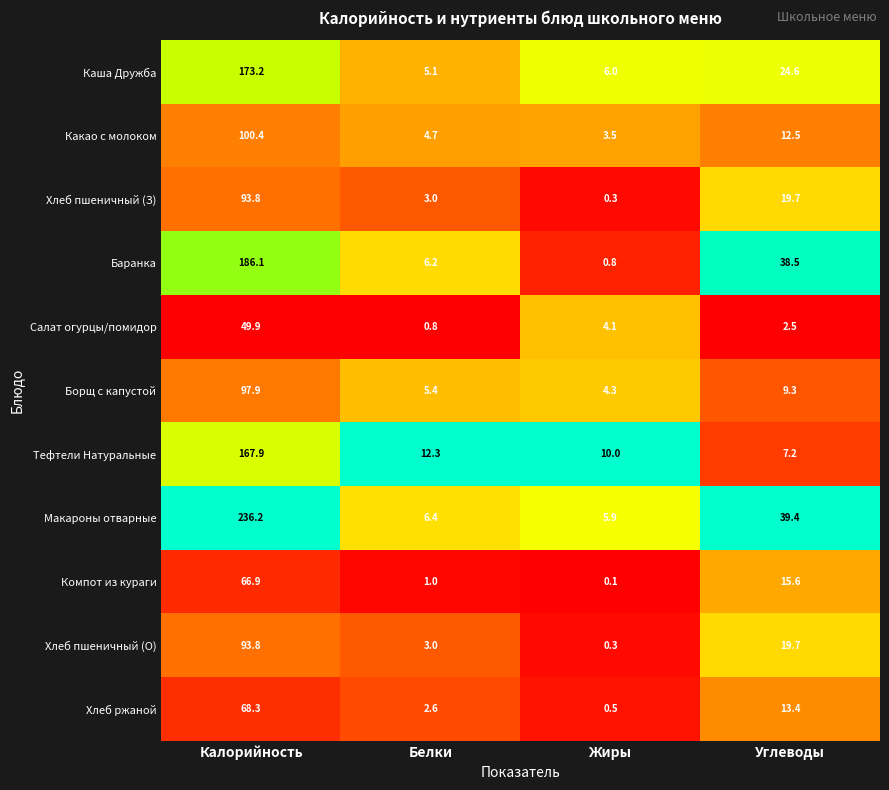

At which label does Компот из кураги first exceed 15?

Калорийность